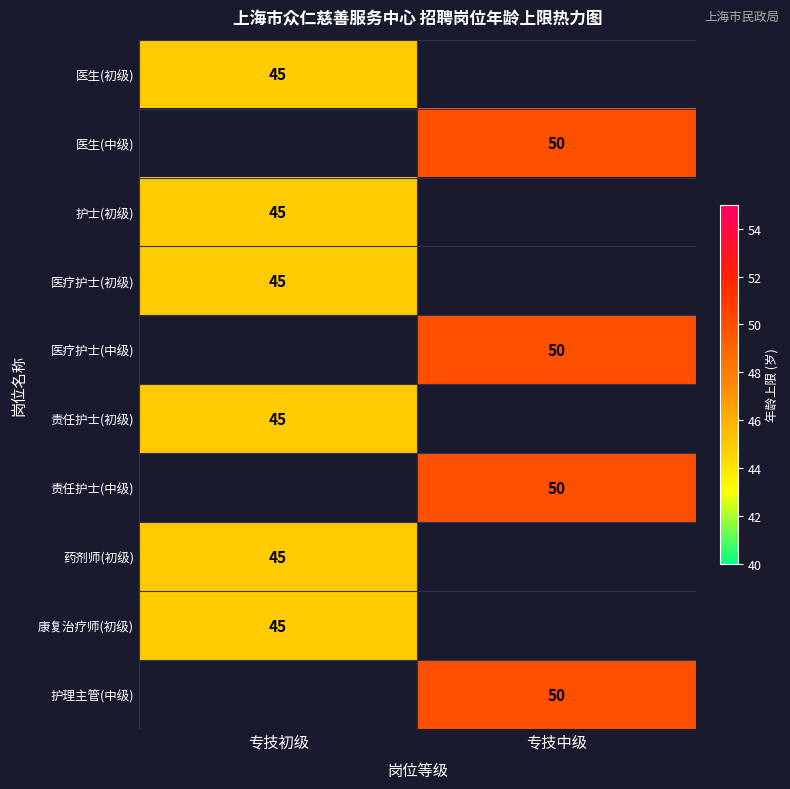

Is it true that 护理主管(中级) equals 34 at 专技中级?

False